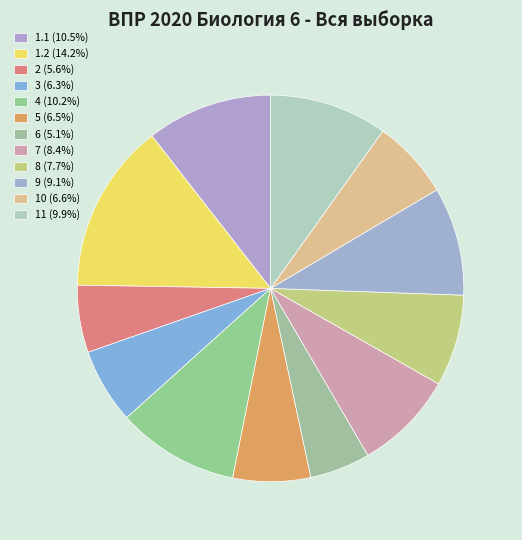

Which category has the smallest portion of the pie?

6